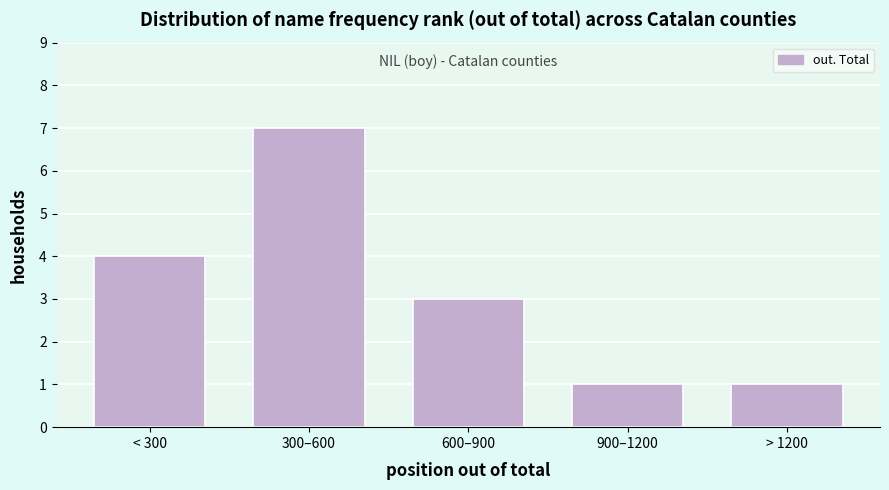

Reading left to right, list all the values displayed in this chart.

< 300=4	300–600=7	600–900=3	900–1200=1	> 1200=1